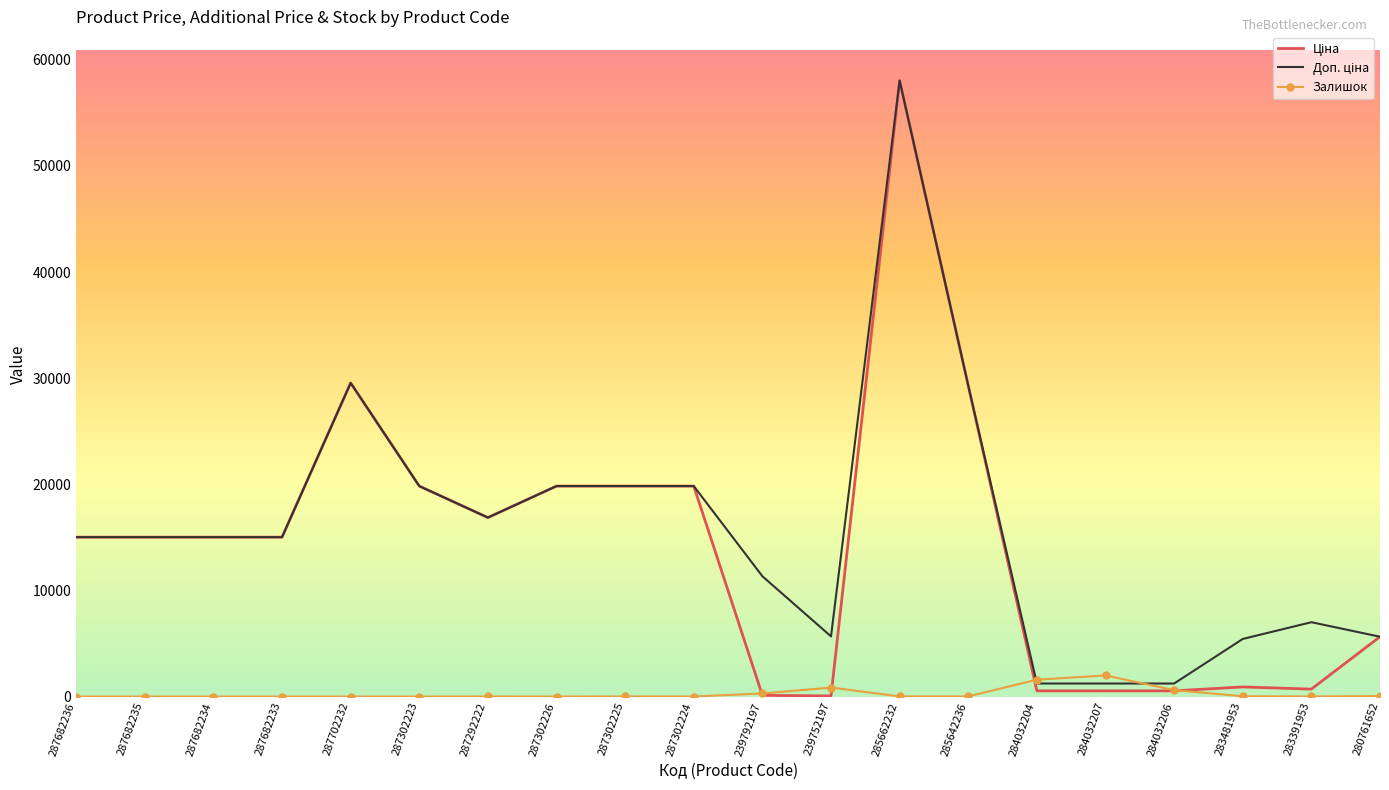

What is the maximum value shown in the chart?

58037.0